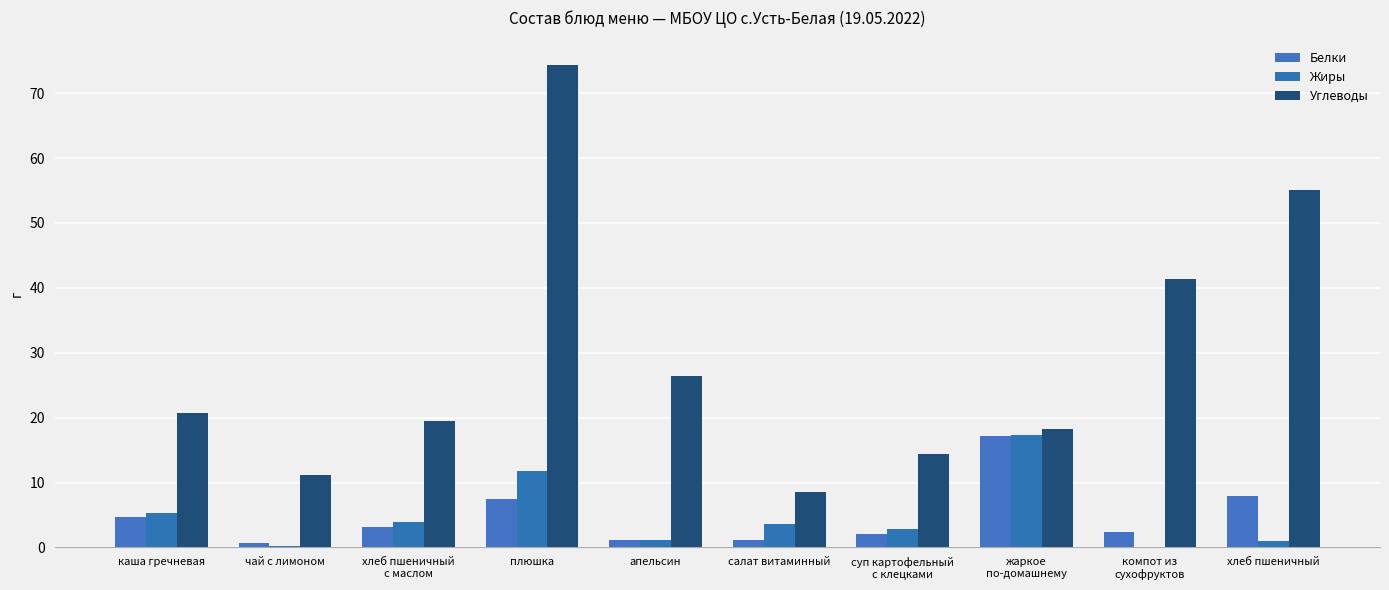

Reading left to right, transcribe all the data shown in this chart.

Белки: 4.7	0.6	3.1	7.5	1.1	1.2	2.1	17.1	2.4	8.0
Жиры: 5.3	0.2	3.9	11.8	1.1	3.6	2.8	17.4	0.1	1.0
Углеводы: 20.7	11.2	19.5	74.4	26.5	8.6	14.4	18.3	41.4	55.0